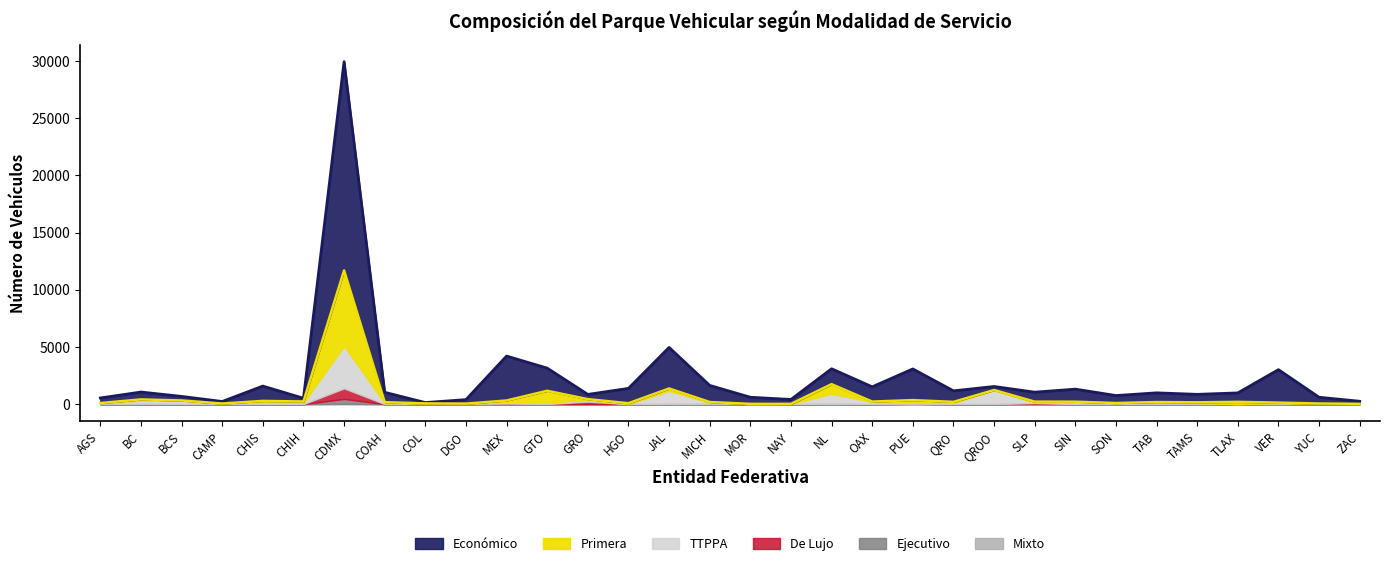

The Ejecutivo series shows 0 at JAL. True or false?

False